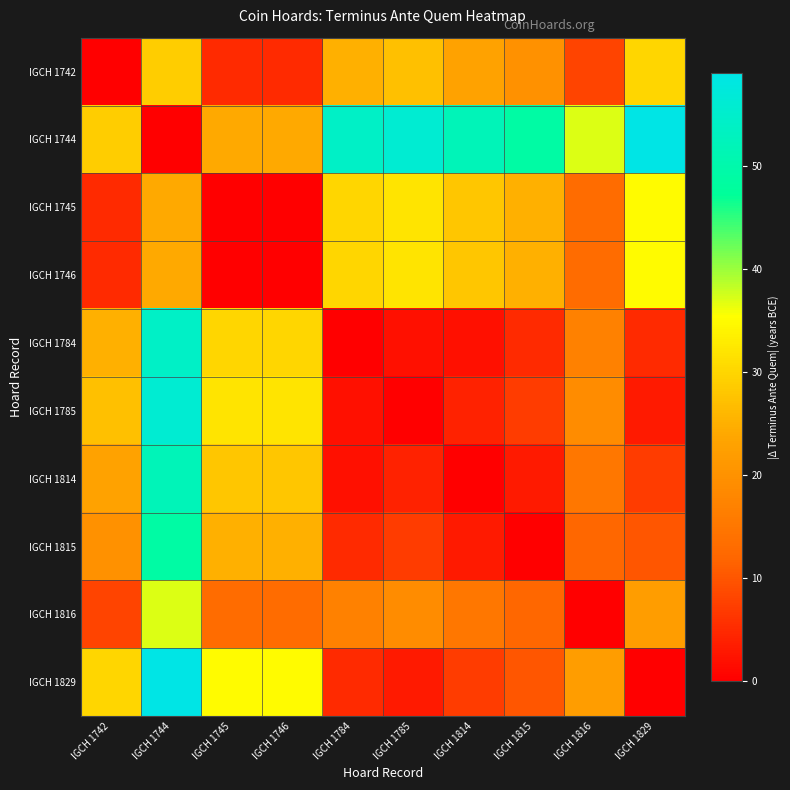

Which series has the largest range (max minus min)?

IGCH 1744